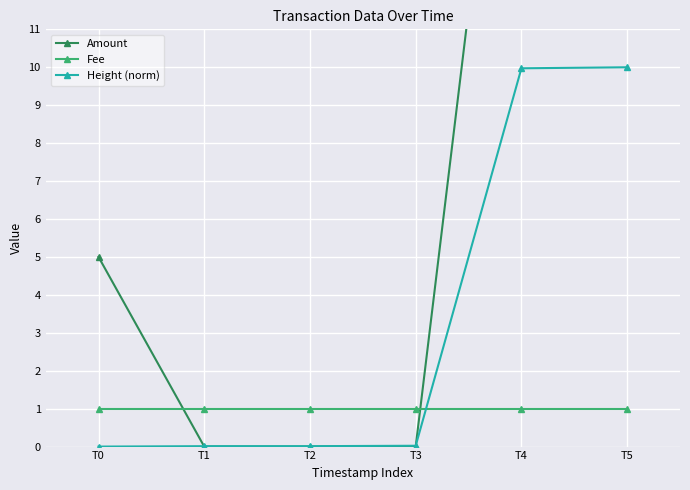

What is the value of the Amount point at the 1st from the left?

5.0